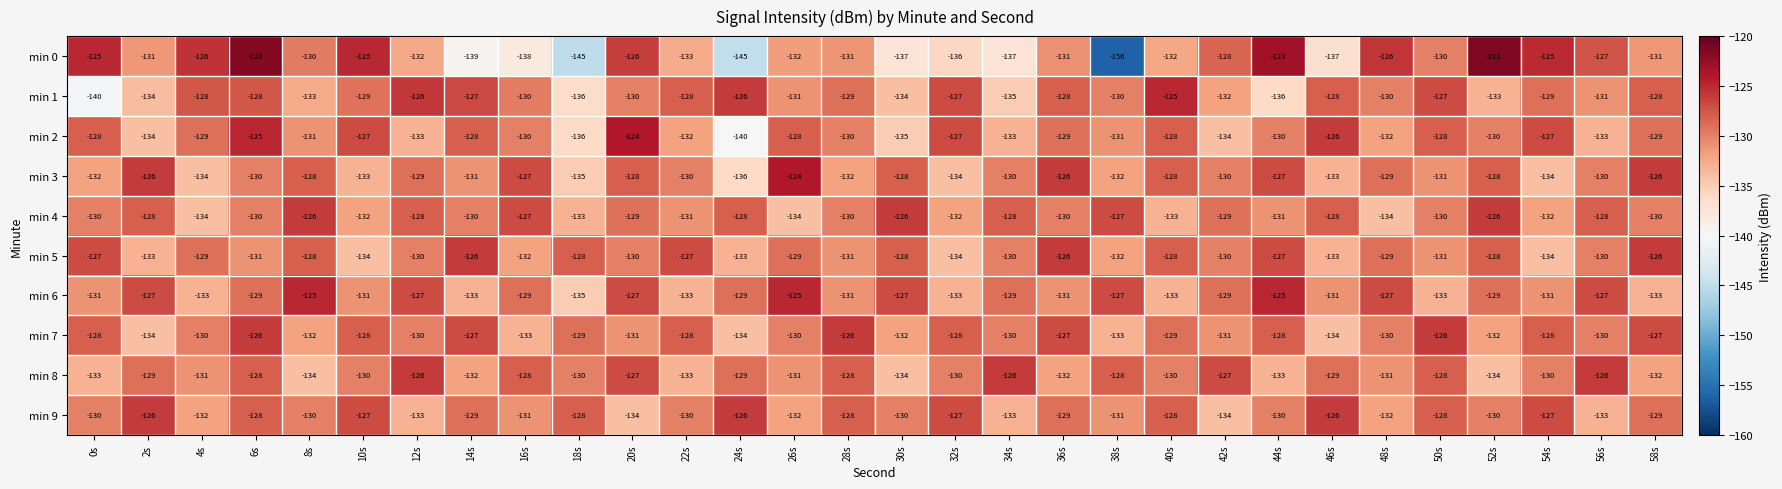

True or false: min 5 has a value of -128 at 52s.

True